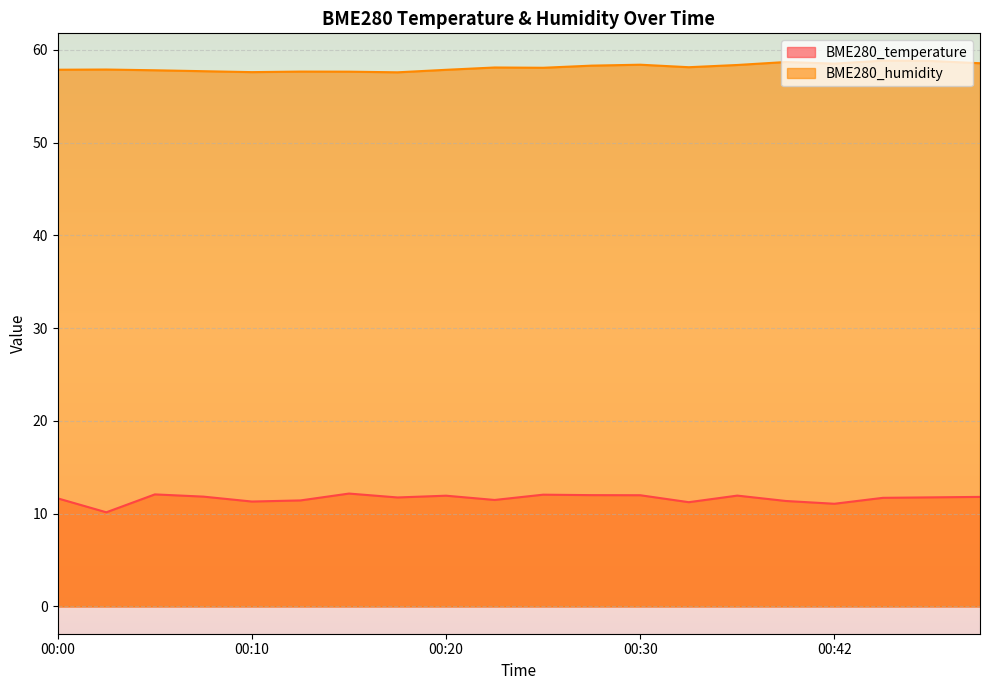

Which series changed the most between 00:02 and 00:40?

BME280_temperature